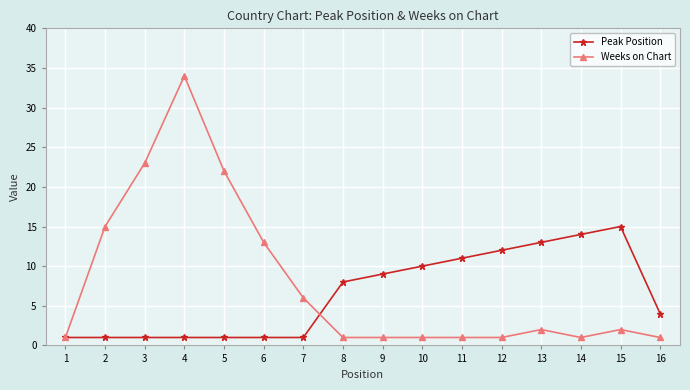

What is the difference between the Peak Position values at 13 and 2?

12